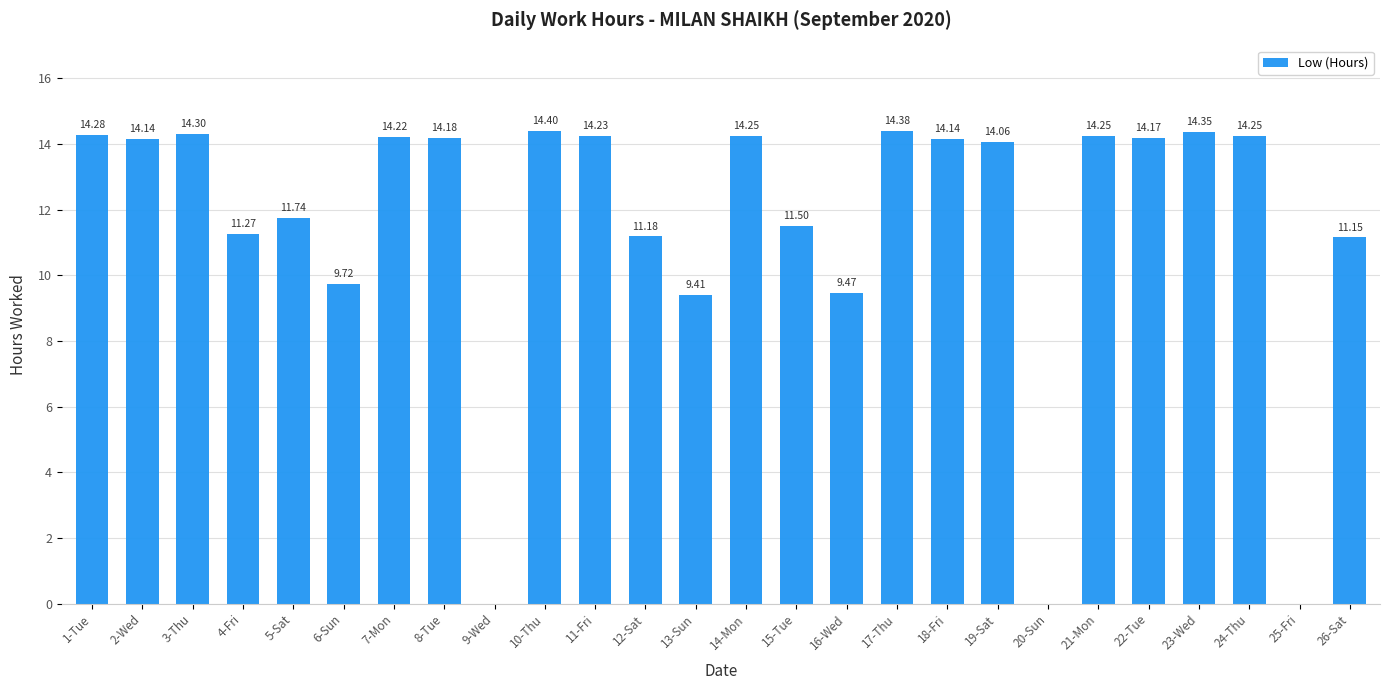

How many data points does each series have?

26